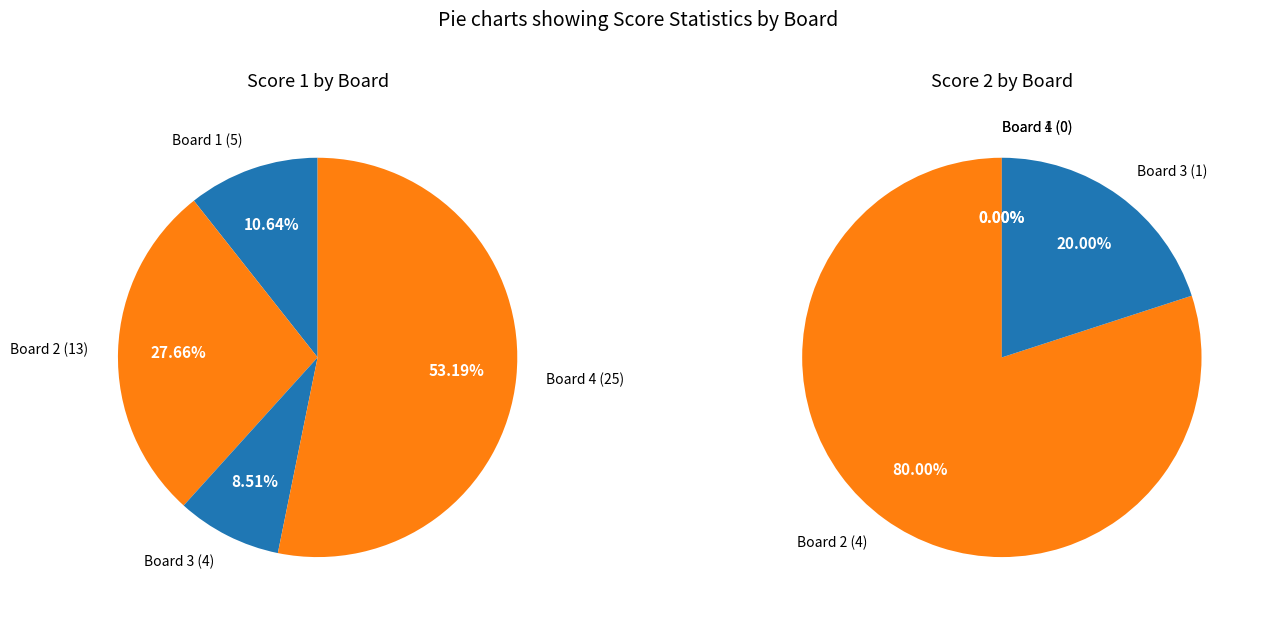

What percentage do Board 2 and Board 4 together represent?

80.9%